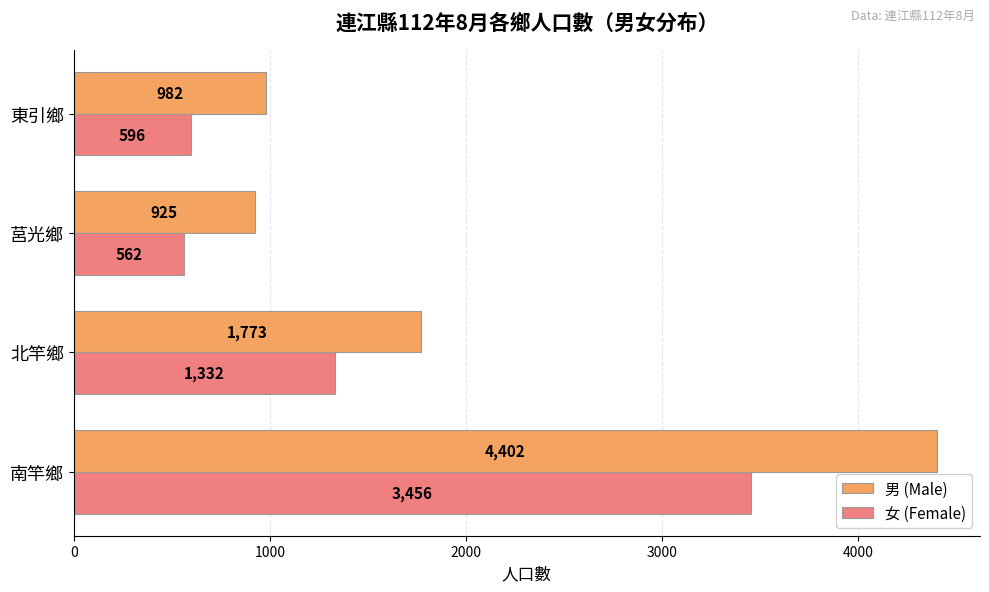

What is the maximum value shown in the chart?

4402